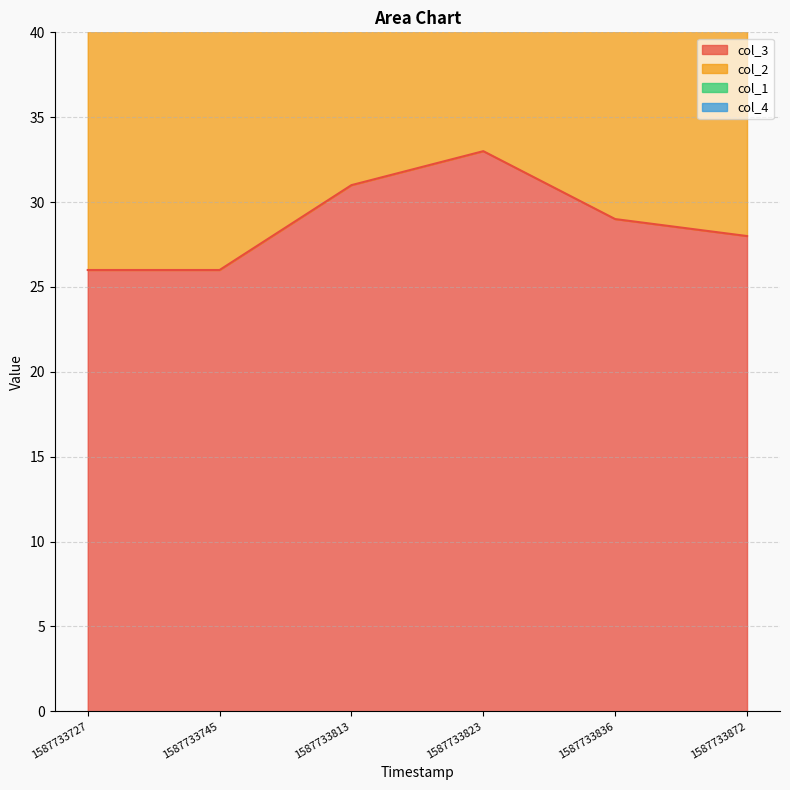

At which category is the sum across all series the highest?

1587733823